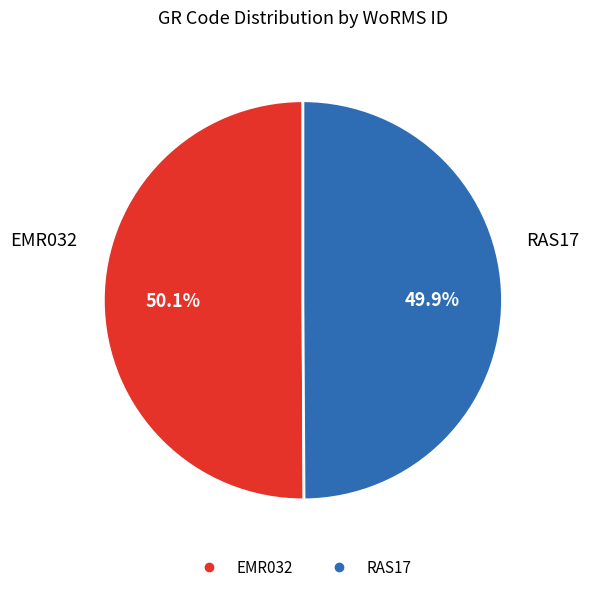

What percentage is NOT represented by RAS17?

50.1%